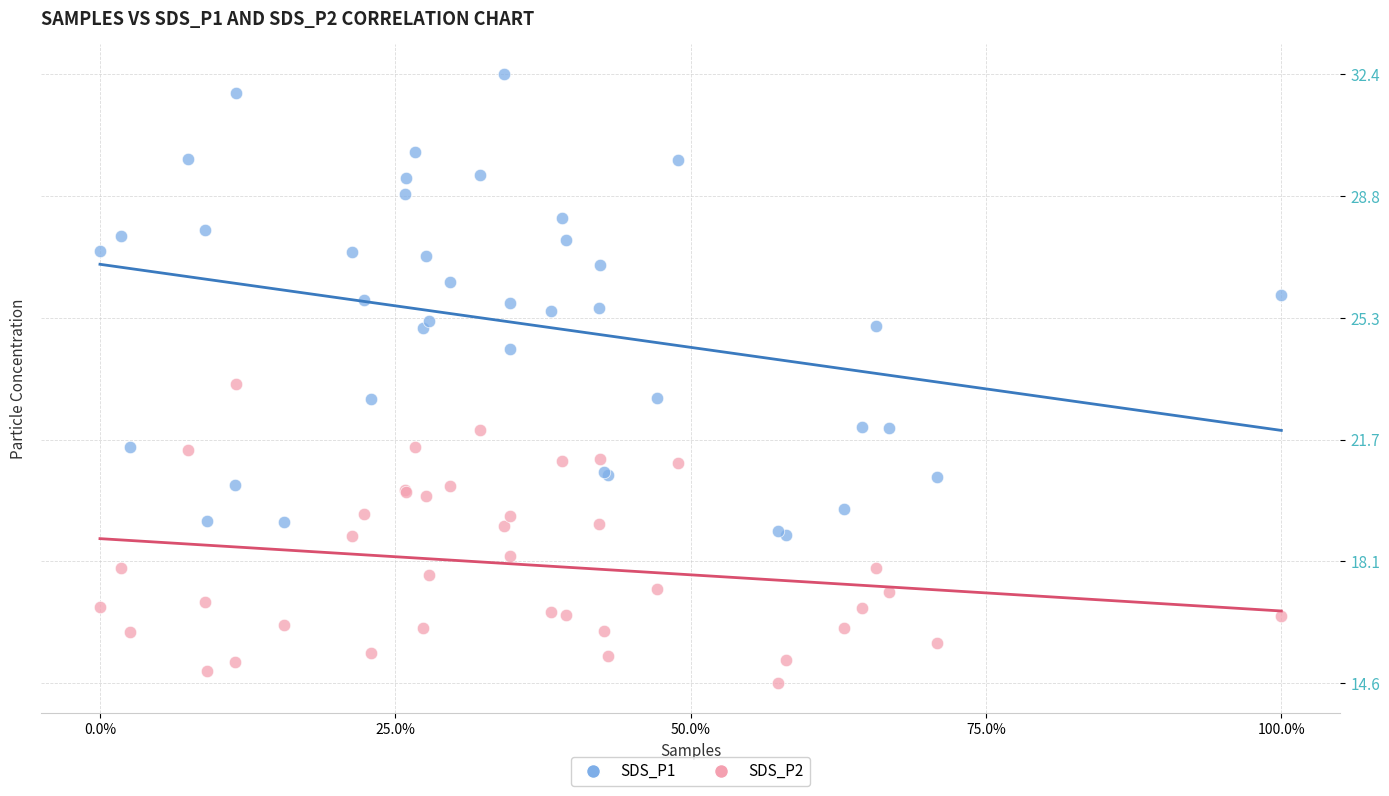

What is the X range (max minus min) for the scatter plot?

1.0